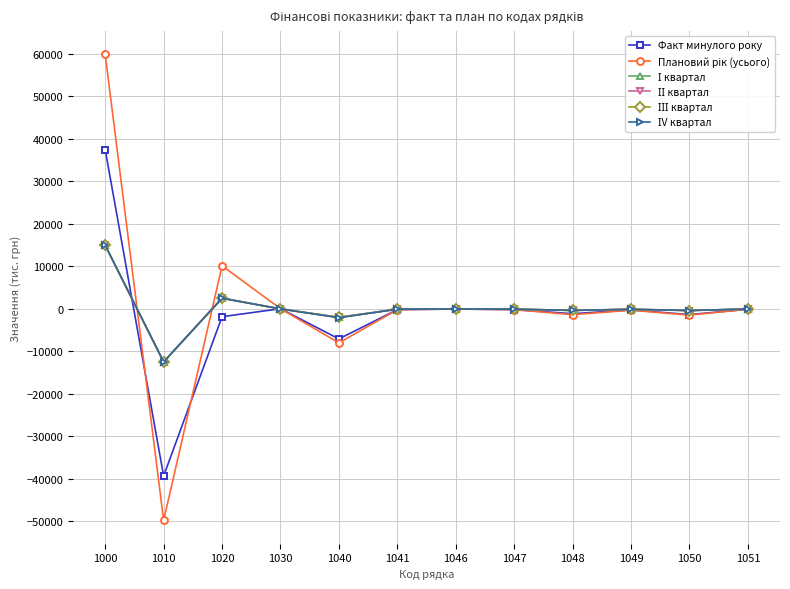

What is the total value across all series at 1000?

157293.4